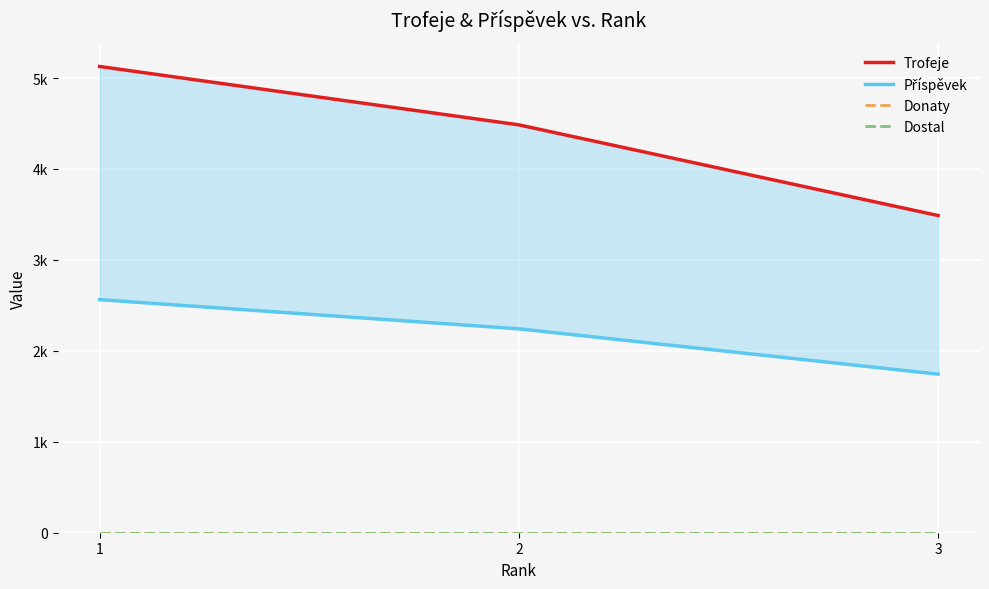

How many distinct data groups are displayed?

4